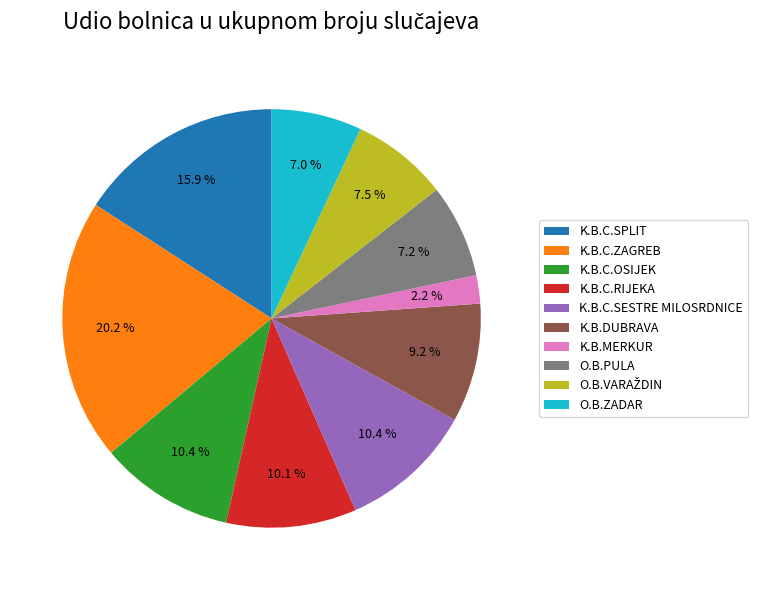

The K.B.C.ZAGREB slice represents 20% of the pie. True or false?

True